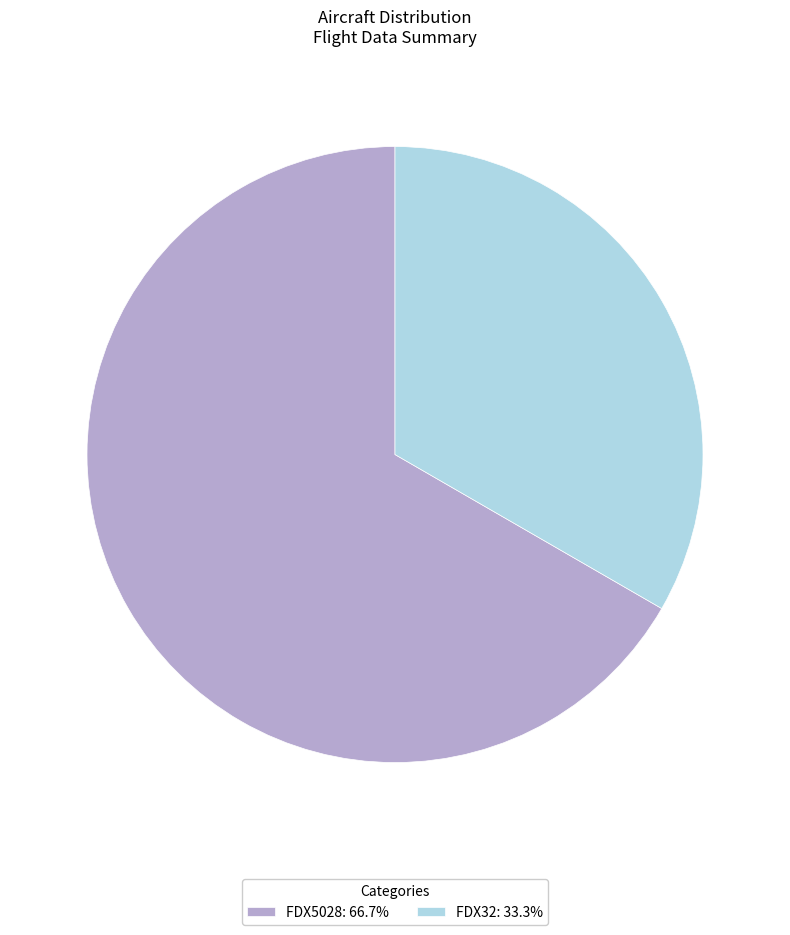

True or false: FDX32 accounts for 25% of the total.

False